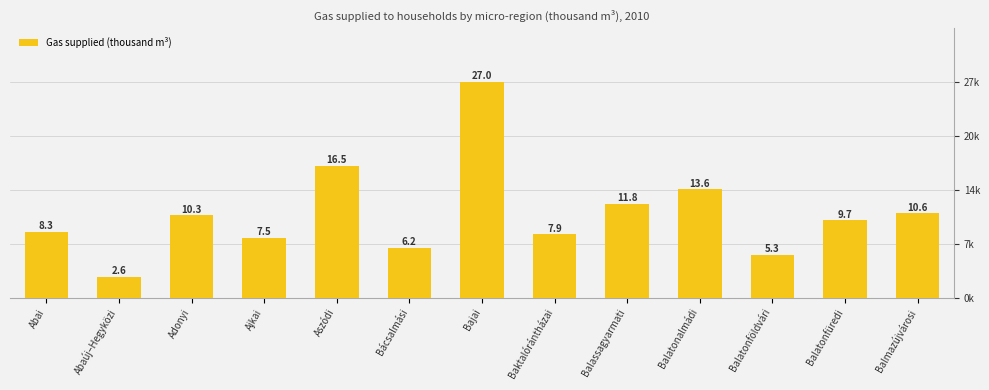

Which category has the highest value across all series?

Bajai